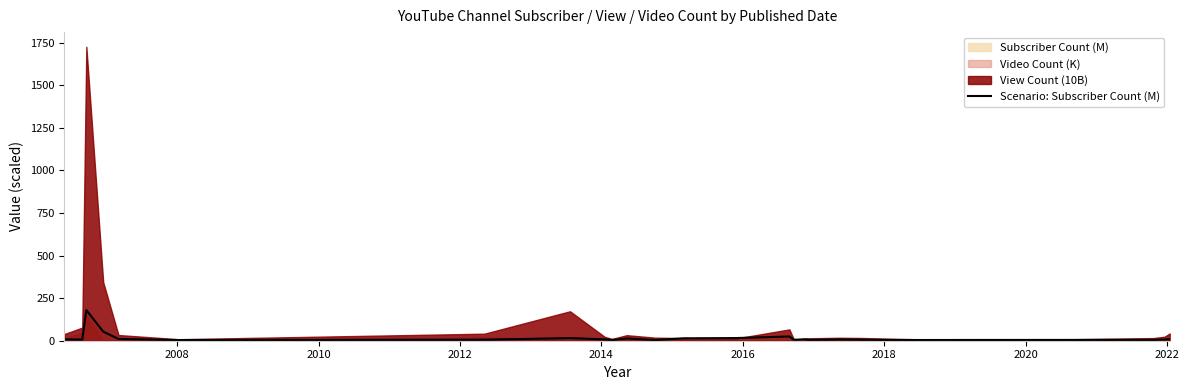

Does the chart have visible grid lines?

No